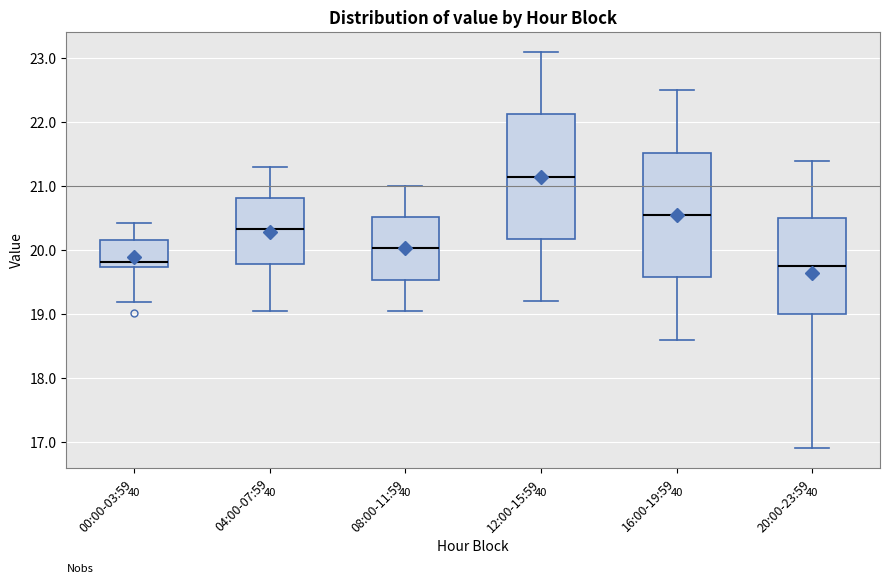

Reading left to right, read every box against the y-axis: the position of its median line, the range the box covers, and the ends of its whiskers. The values are not printed on the chart, so give them approximately, as read against the axis.

00:00-03:59: median 19.8, box 19.7 to 20.2, whiskers 19.2 to 20.4
04:00-07:59: median 20.3, box 19.8 to 20.8, whiskers 19.1 to 21.3
08:00-11:59: median 20.0, box 19.5 to 20.5, whiskers 19.1 to 21.0
12:00-15:59: median 21.2, box 20.2 to 22.1, whiskers 19.2 to 23.1
16:00-19:59: median 20.6, box 19.6 to 21.5, whiskers 18.6 to 22.5
20:00-23:59: median 19.8, box 19.0 to 20.5, whiskers 16.9 to 21.4